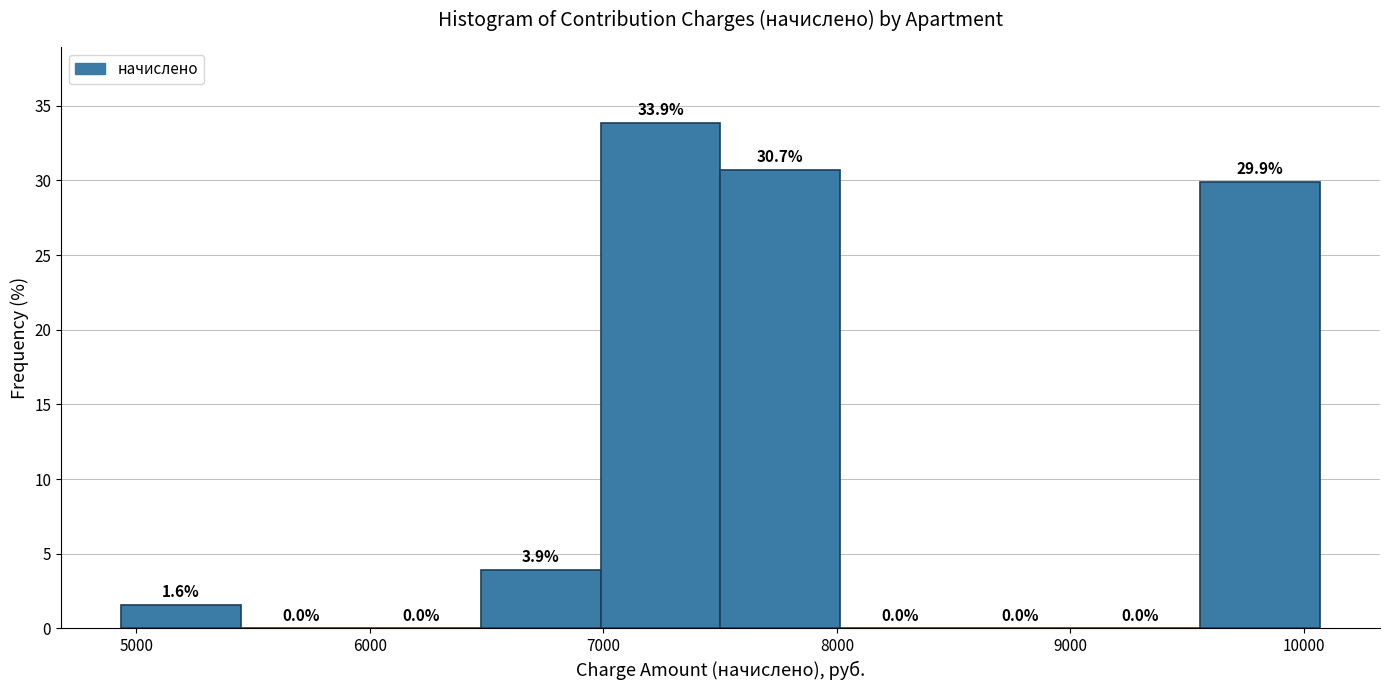

Reading left to right, list every bar in this chart as the range it spans on the x-axis followed by its height. The bar edges are not printed on the chart, so give them approximately, as read against the axis.

4900 to 5400: 1.6
5400 to 6000: 0.0
6000 to 6500: 0.0
6500 to 7000: 3.9
7000 to 7500: 33.9
7500 to 8000: 30.7
8000 to 8500: 0.0
8500 to 9000: 0.0
9000 to 9600: 0.0
9600 to 10100: 29.9